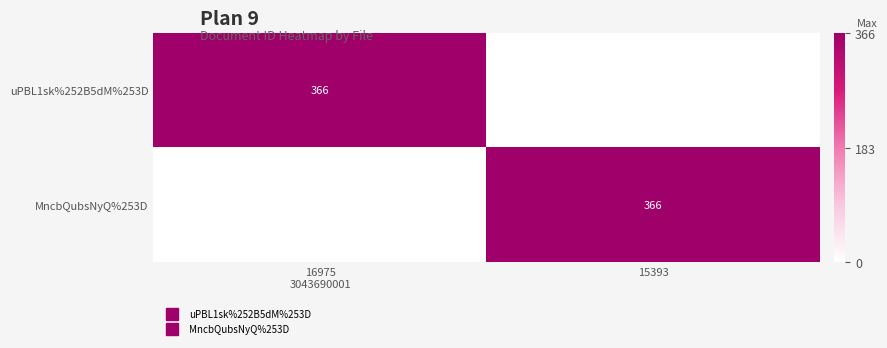

The value of uPBL1sk%252B5dM%253D at 16975 3043690001 is 366. True or false?

True